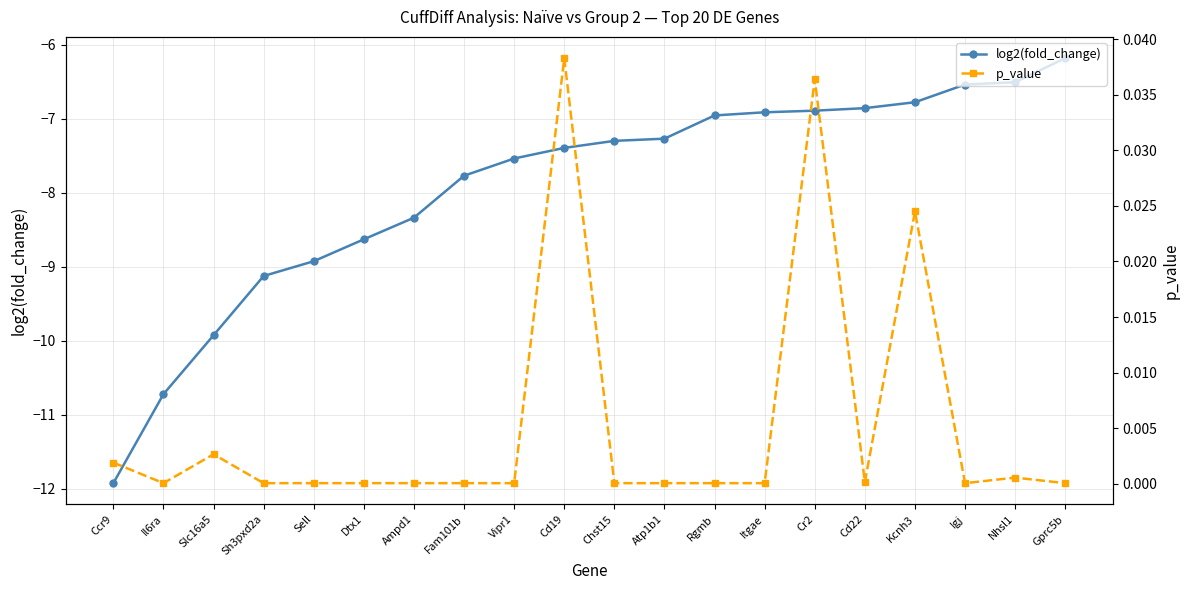

What is the sum of all p_value values?

0.1